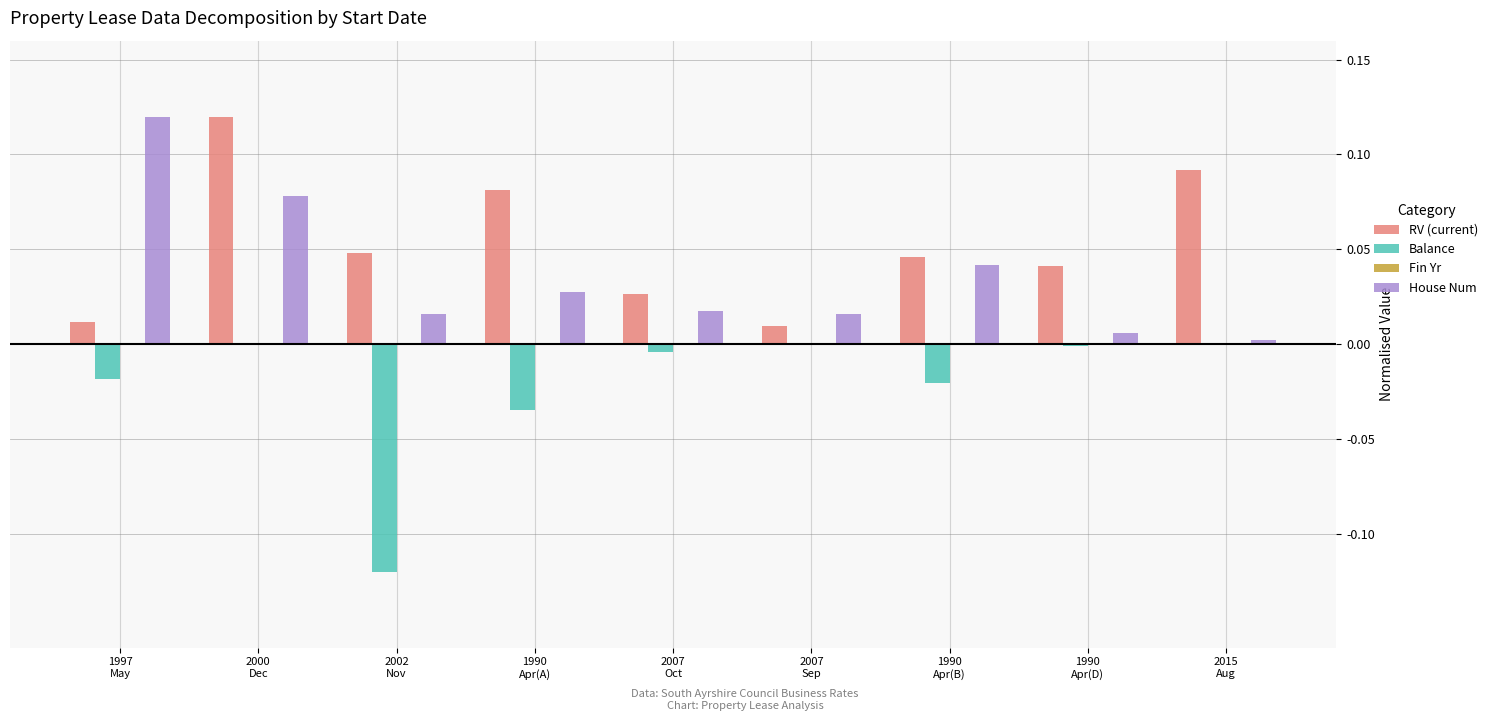

What is the sum of all RV (current) values?

0.5